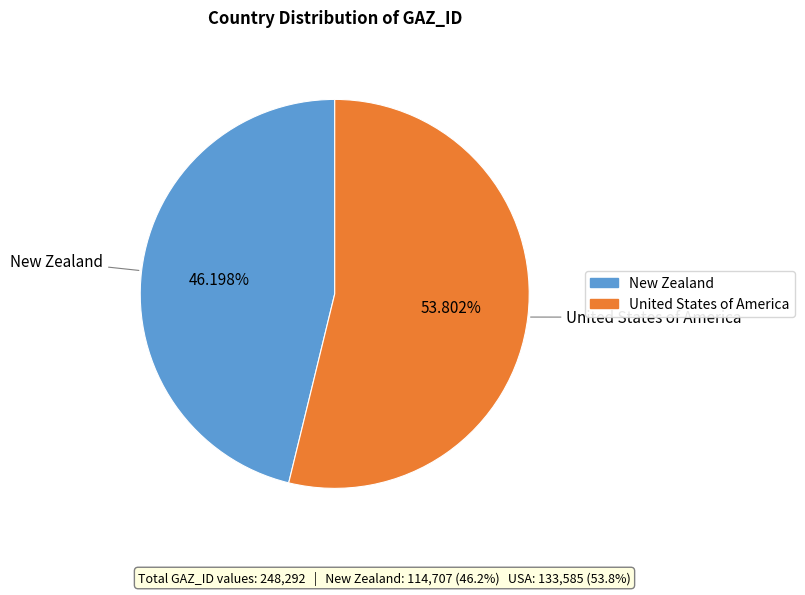

Combined, do New Zealand and United States of America account for over 50%?

Yes